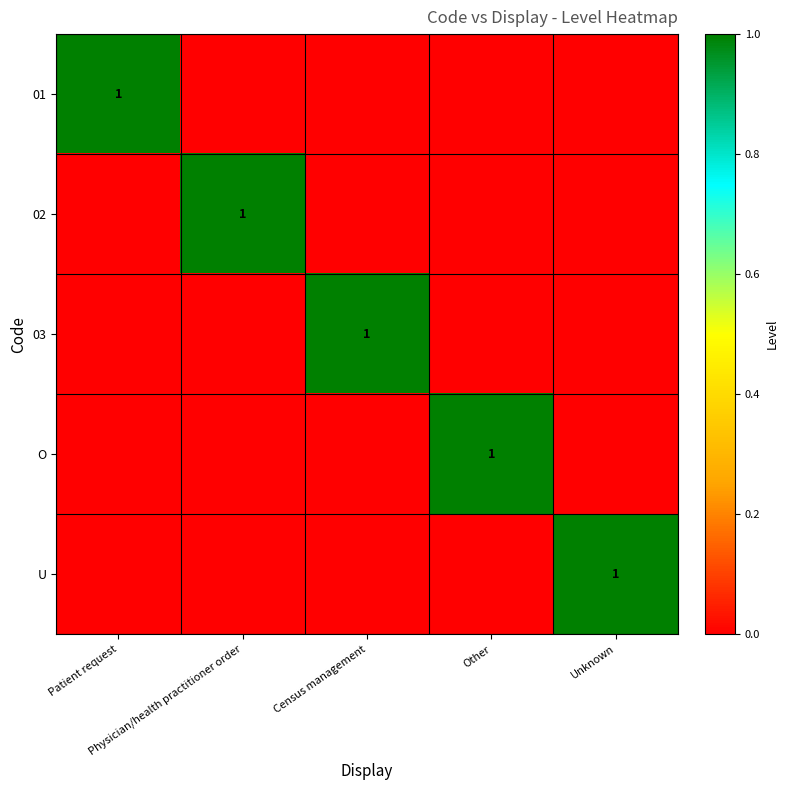

What is the difference between the highest and lowest values at Patient request?

1